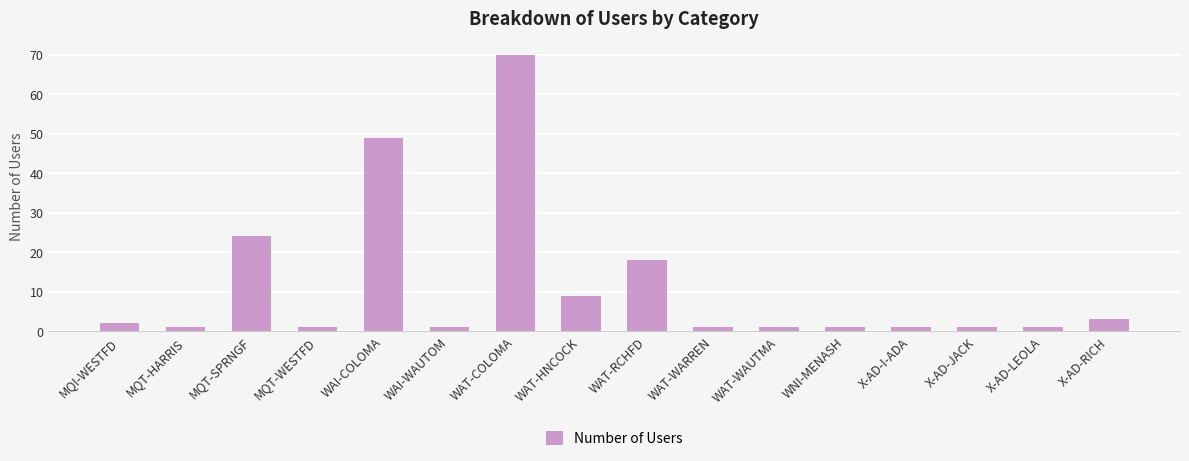

True or false: the data shows 42 at MQT-SPRNGF.

False